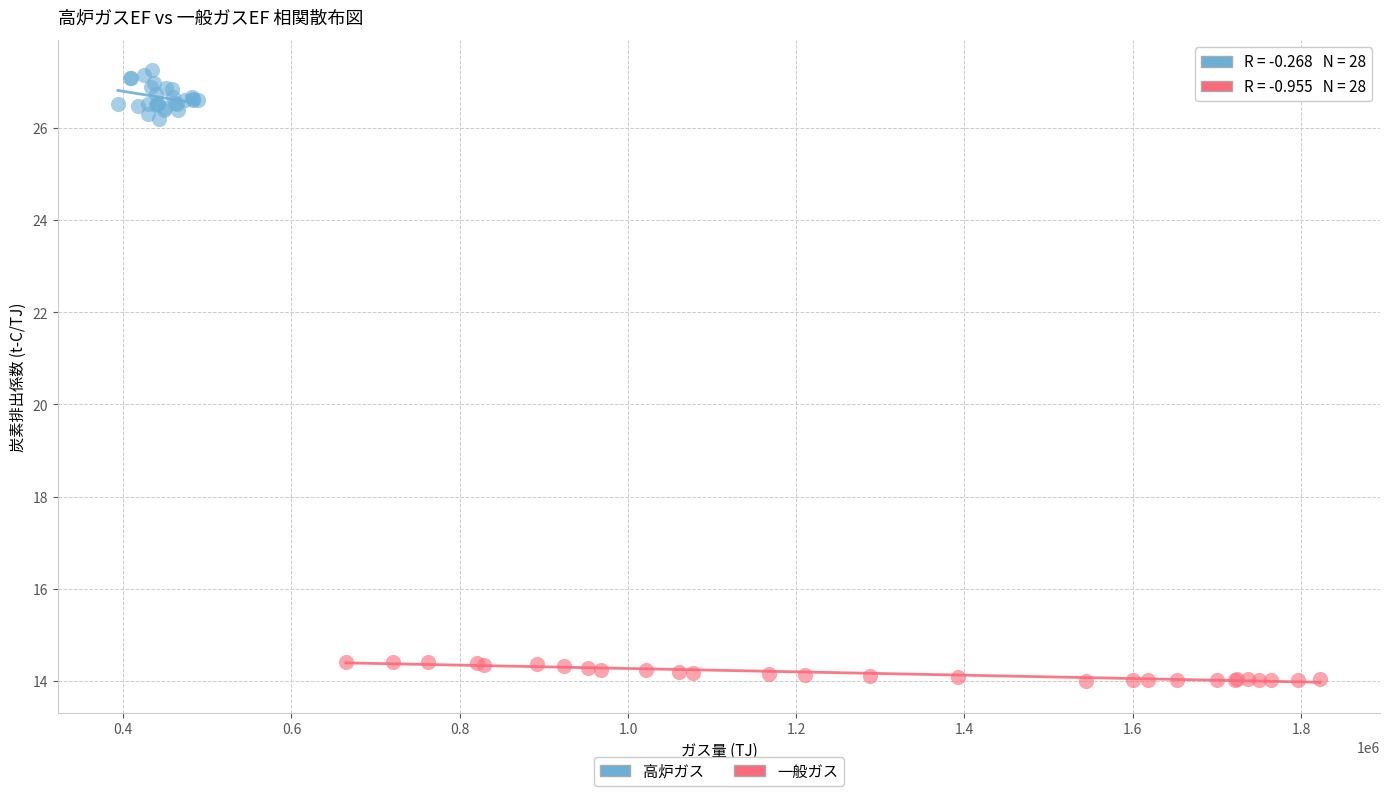

What are all the series names shown in the legend?

高炉ガス, 一般ガス